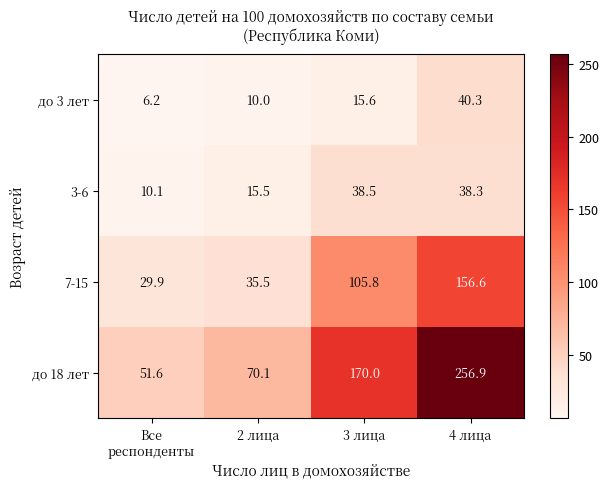

Which series has the widest spread of values?

до 18 лет